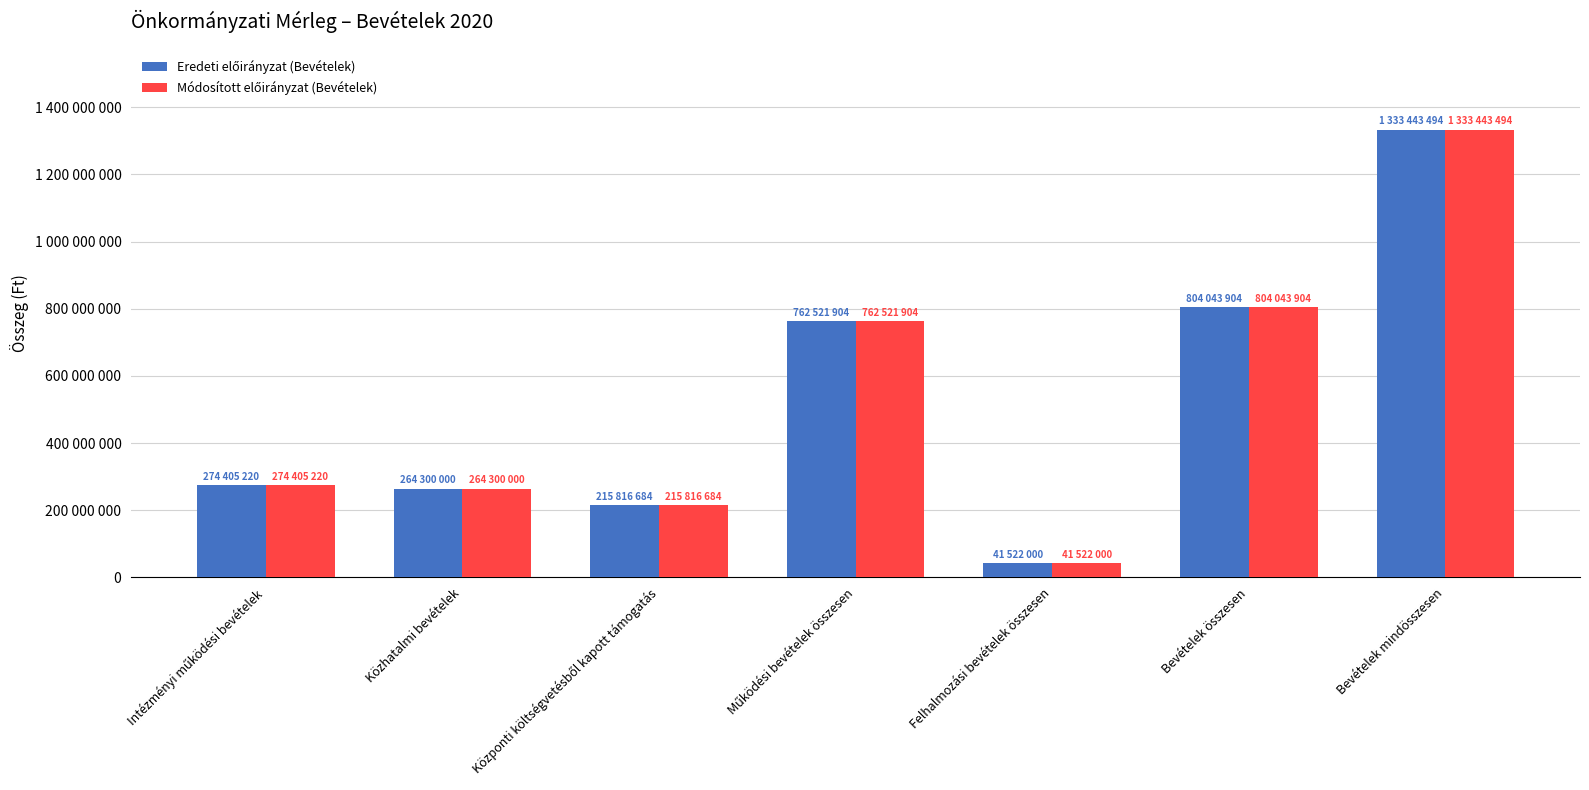

At which category is the sum across all series the highest?

Bevételek mindösszesen